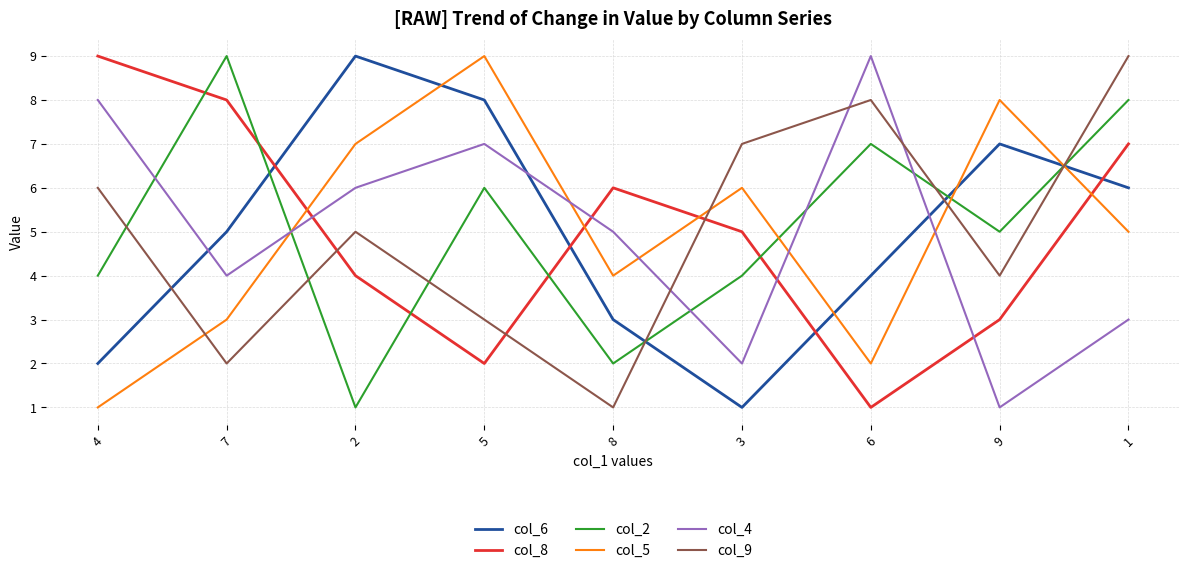

What position from the left is 3?

6